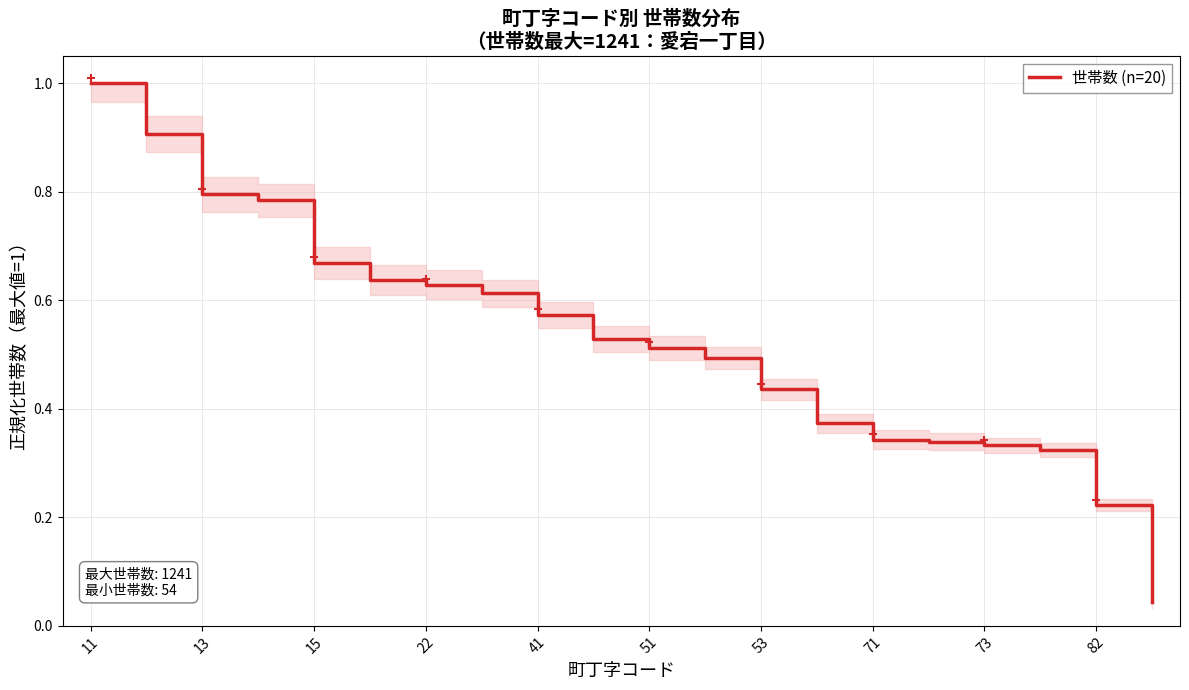

What is the difference between the maximum and minimum values?

1.0